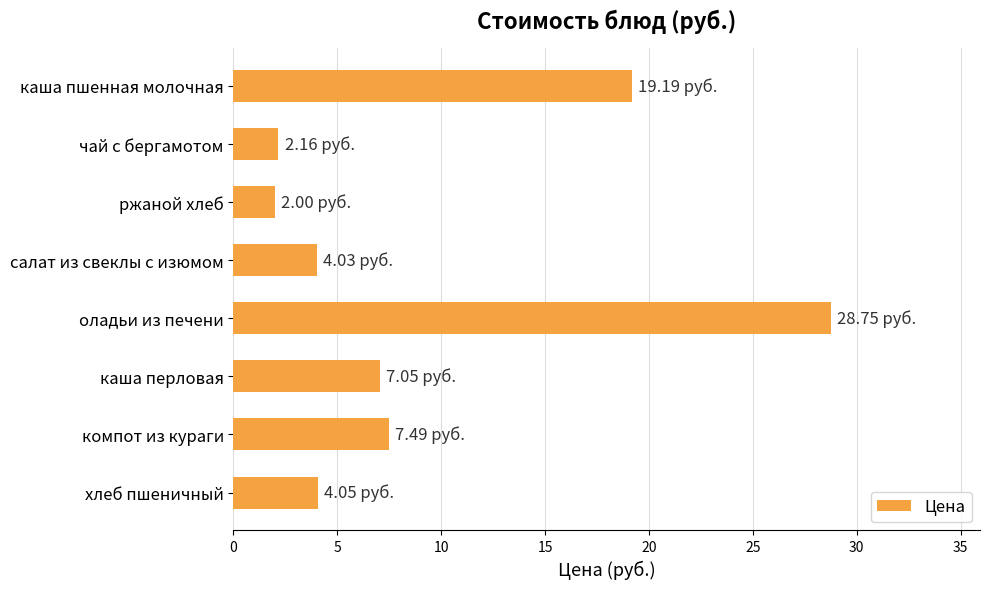

What is the change in value from чай с бергамотом to хлеб пшеничный?

+1.9